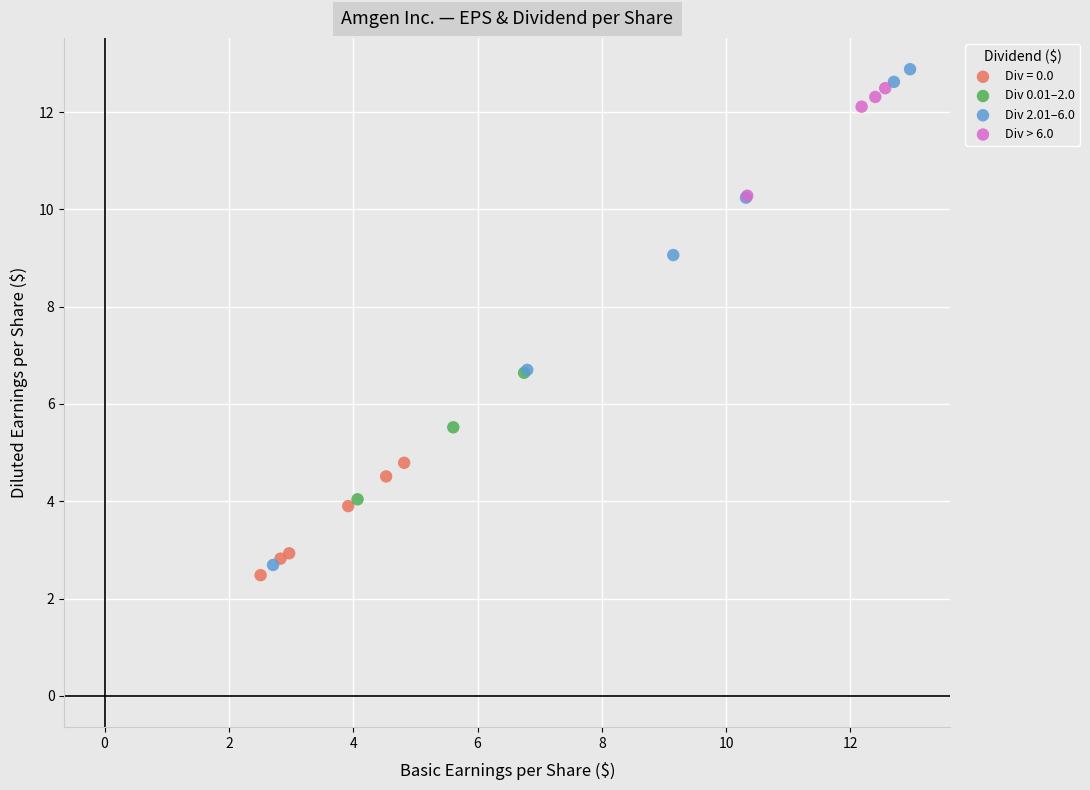

Which series has the widest spread of Y values?

Div 2.01–6.0